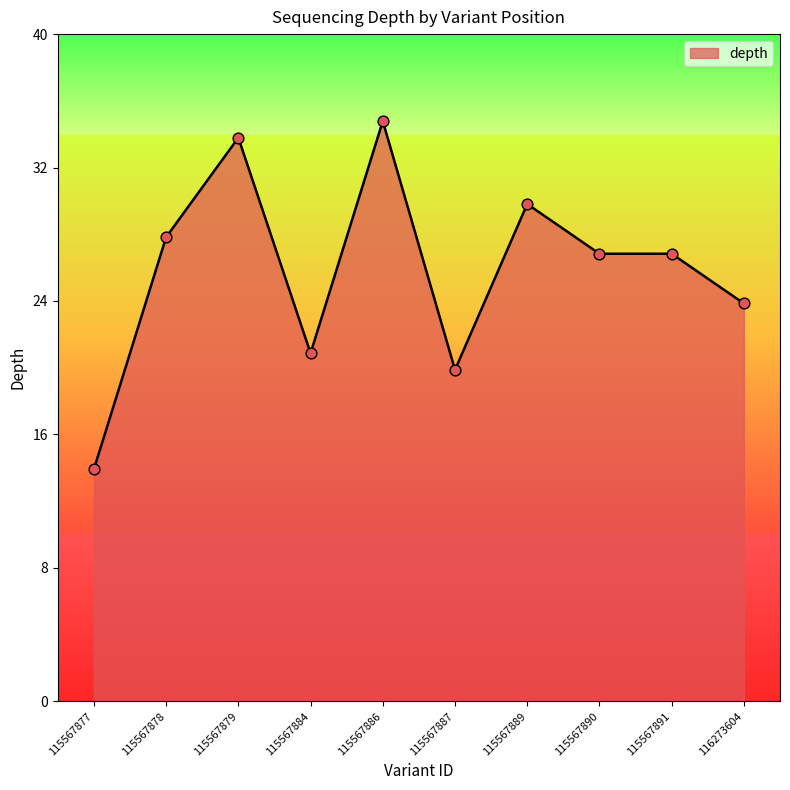

Between 115567877 and 115567884, which is larger?

115567884